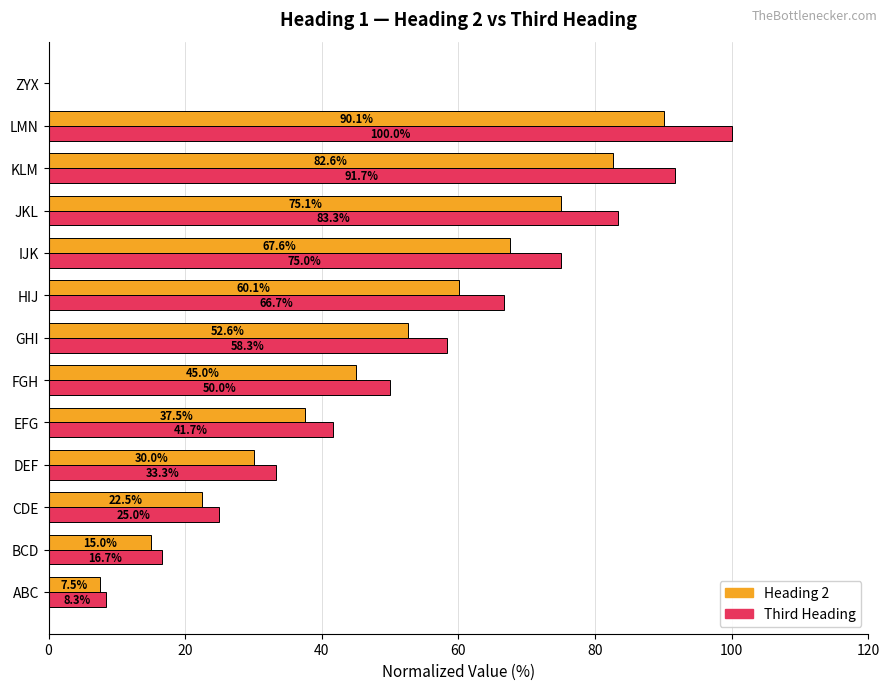

What is the difference between the highest and lowest values at GHI?

5.8